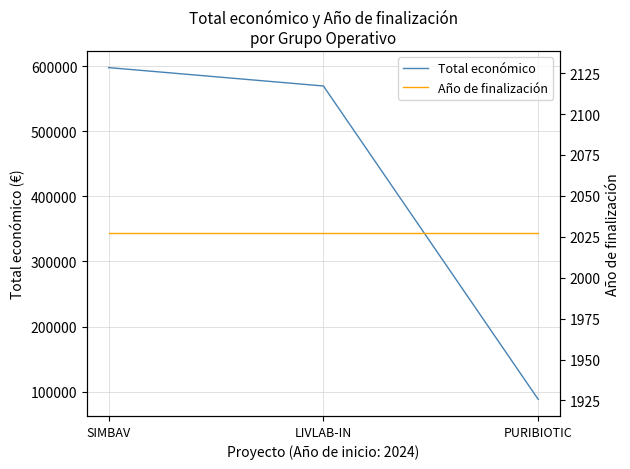

Rank the series by their maximum value, from highest to lowest.

Total económico, Año de finalización